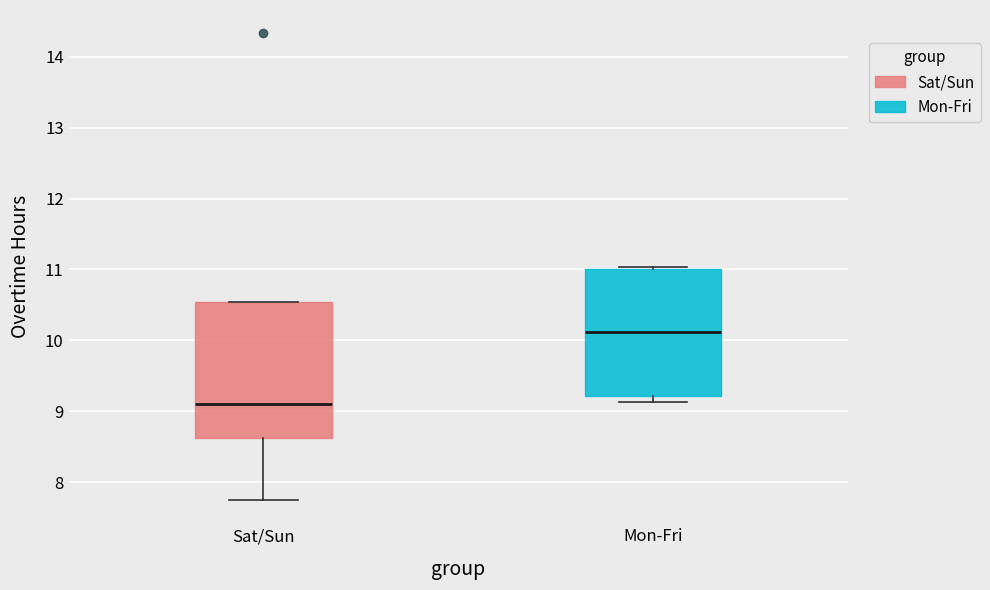

Which box has the highest median line?

Mon-Fri